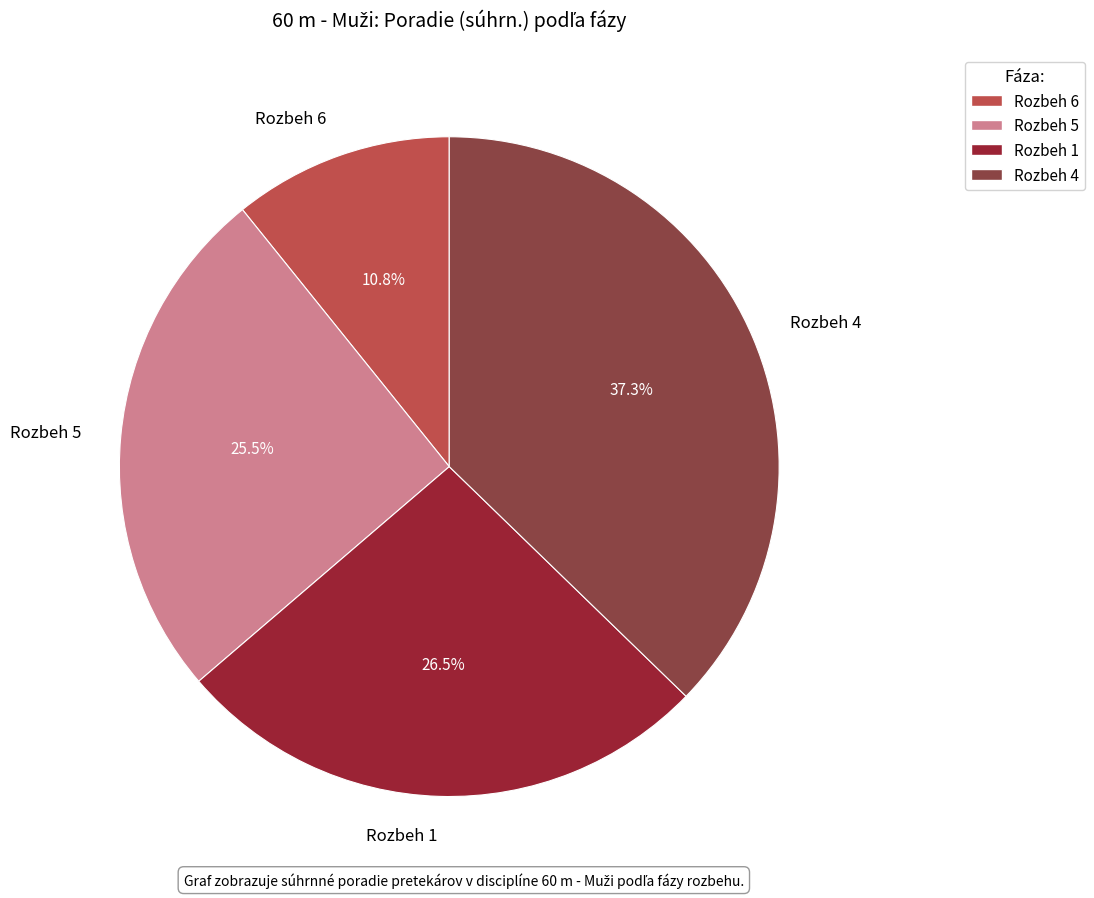

Rank the categories by value from lowest to highest.

Rozbeh 6, Rozbeh 5, Rozbeh 1, Rozbeh 4